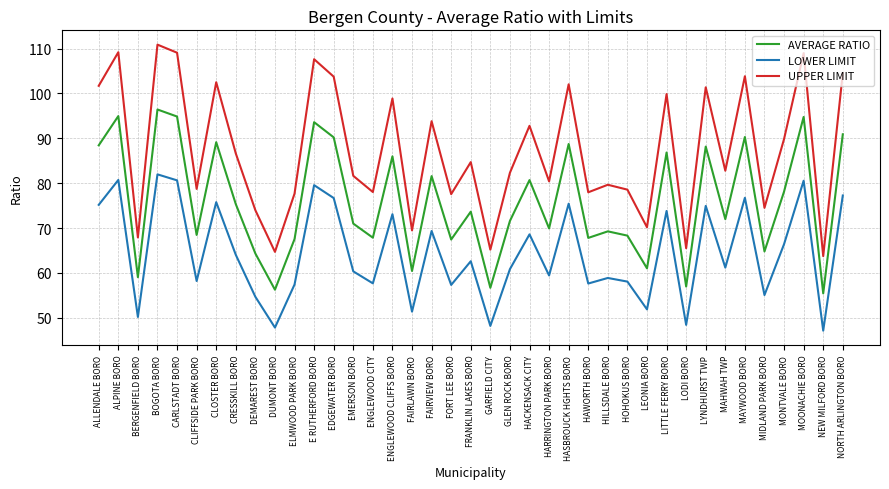

Which category has the highest value across all series?

BOGOTA BORO